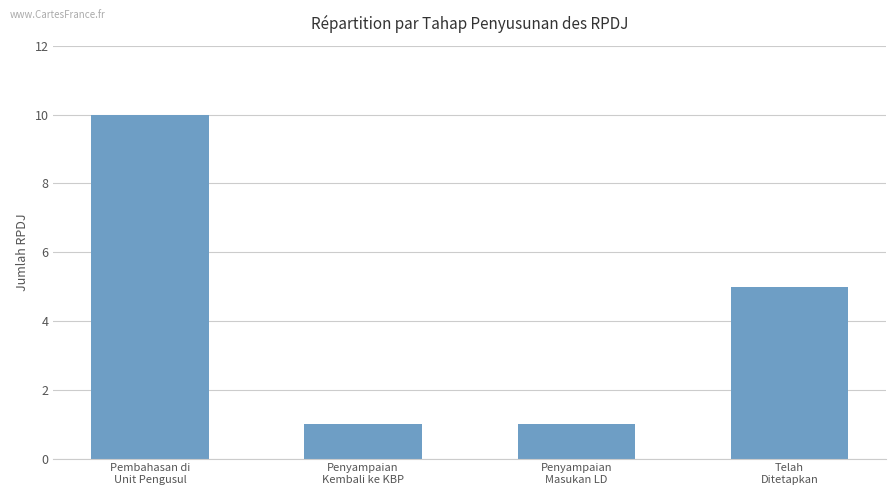

What is the greatest value displayed?

10